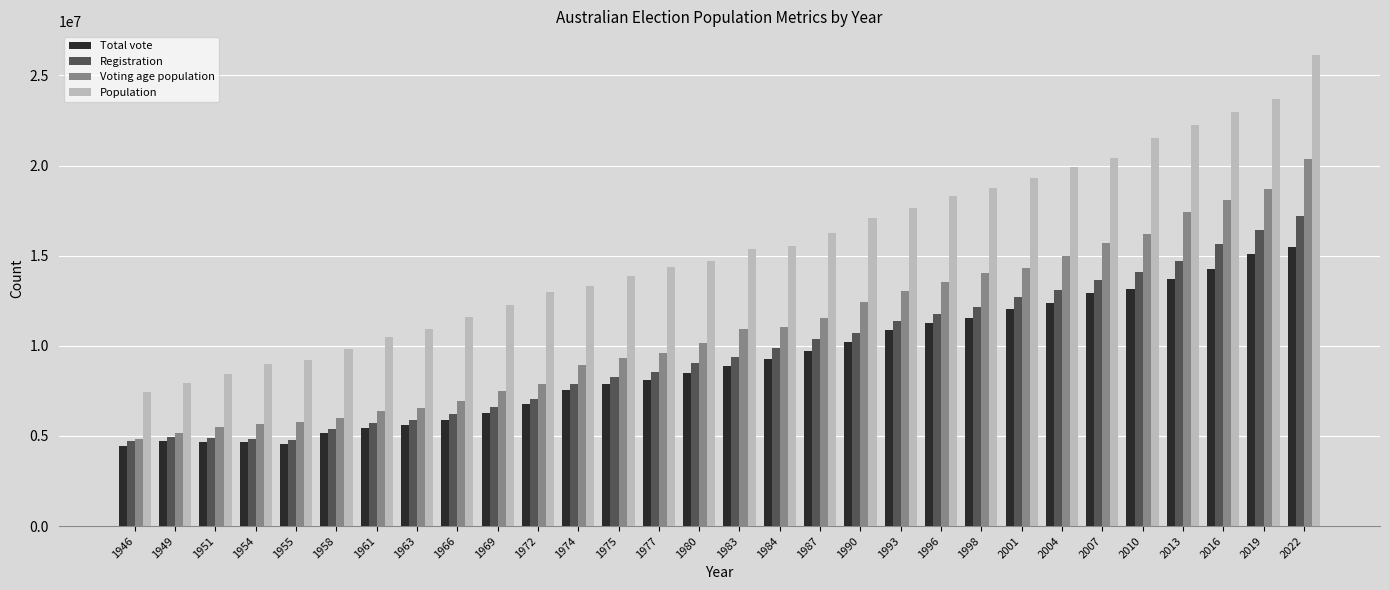

True or false: Voting age population has a value of 13065440 at 1993.

True